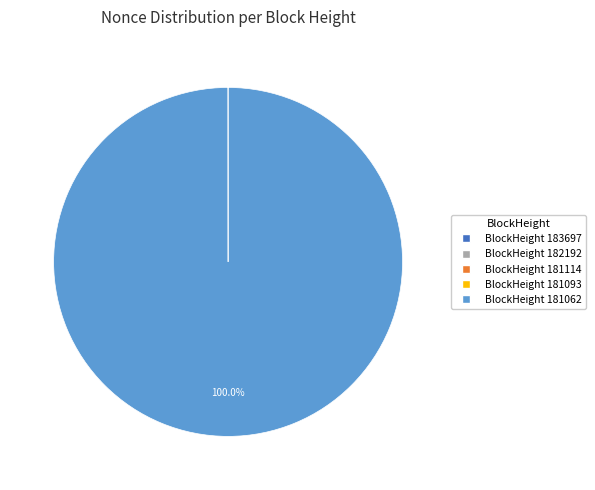

Is there any slice that represents more than half of the pie?

Yes